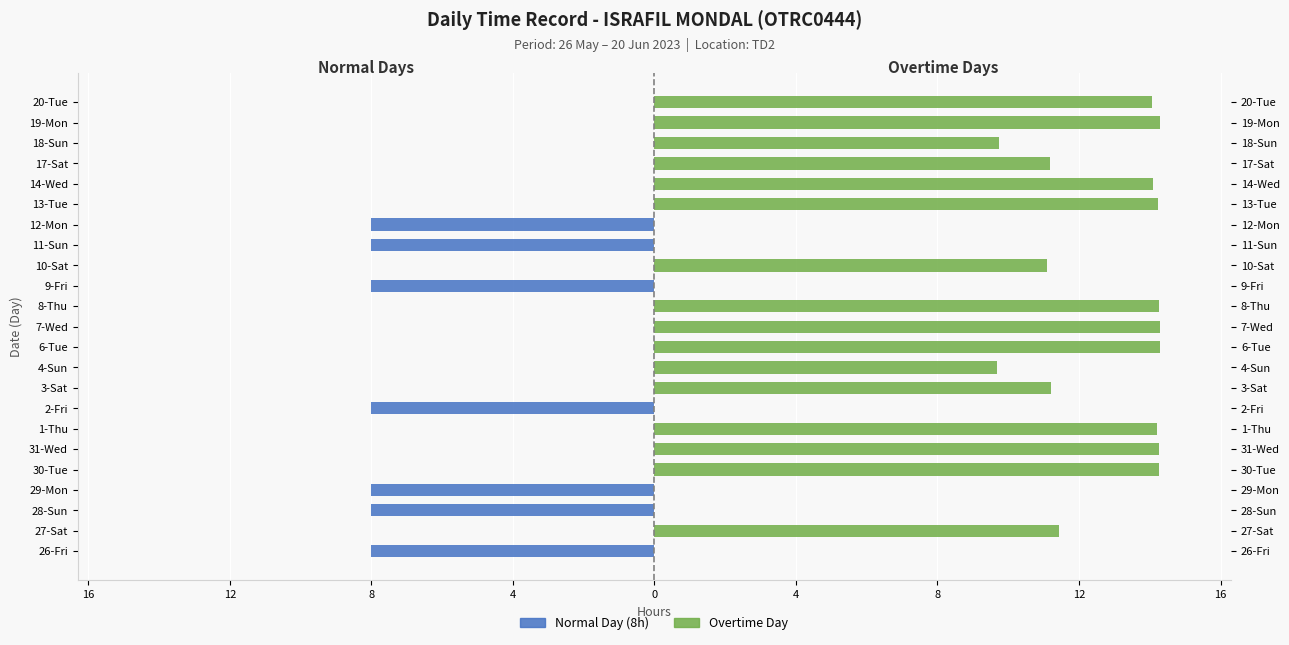

At 31-Wed, list the series in order from smallest to largest.

Normal Day (8h), Overtime Day